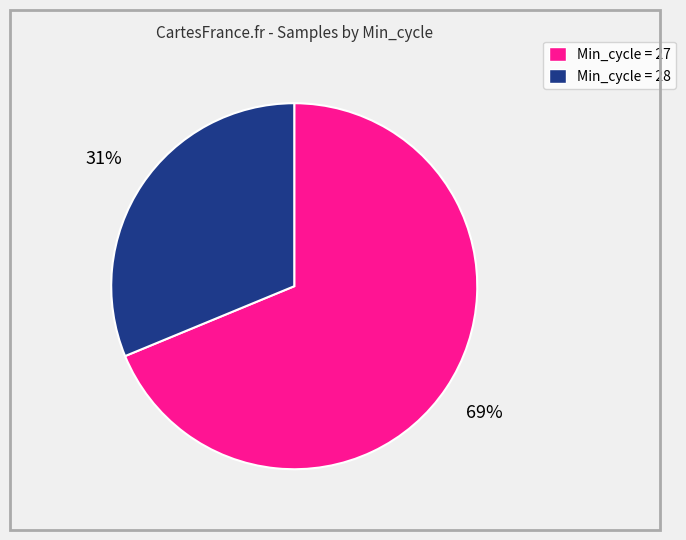

Is the sum of Min_cycle = 28 and Min_cycle = 27 greater than half?

Yes